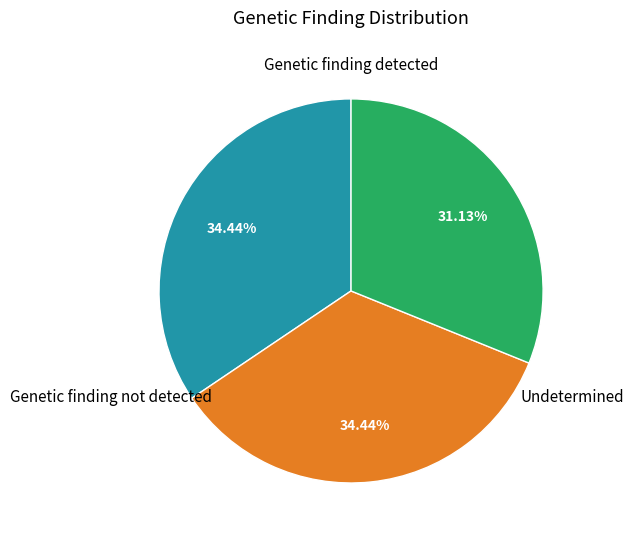

Is there any slice that represents more than half of the pie?

No